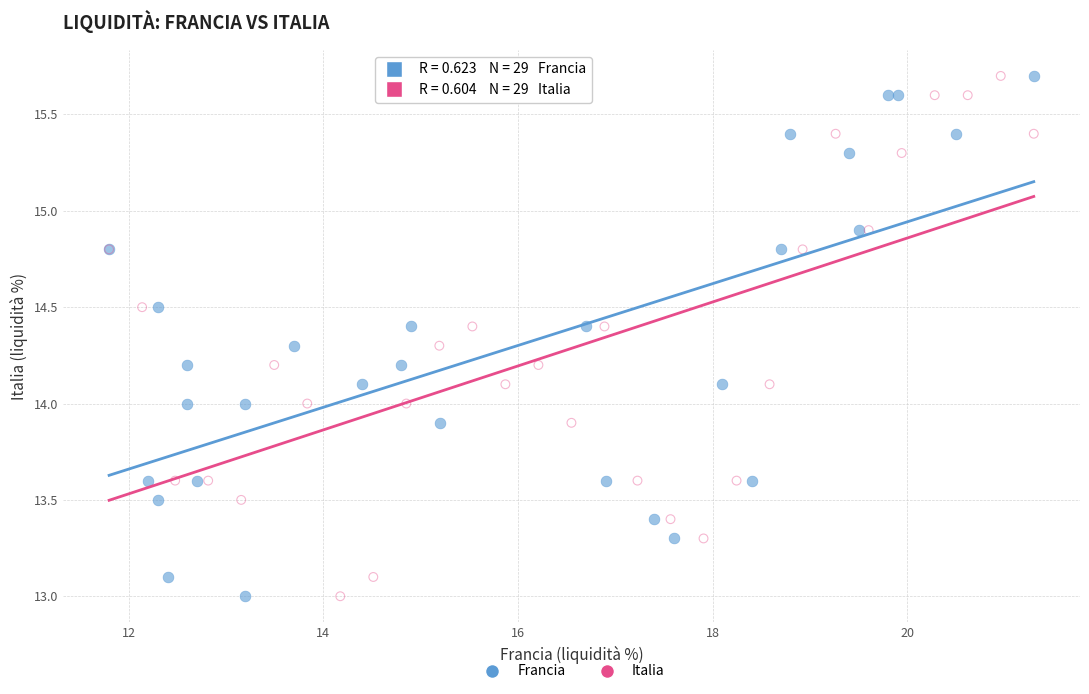

What are all the series names shown in the legend?

Francia, Italia